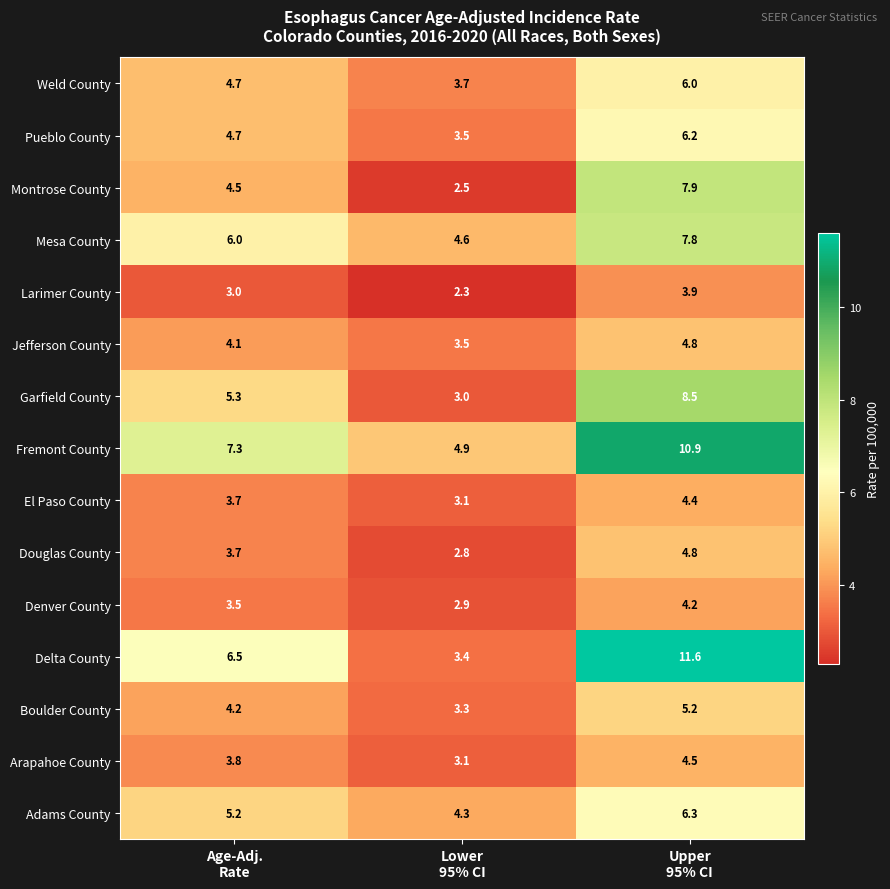

Which category has the lowest value across all series?

Lower
95% CI